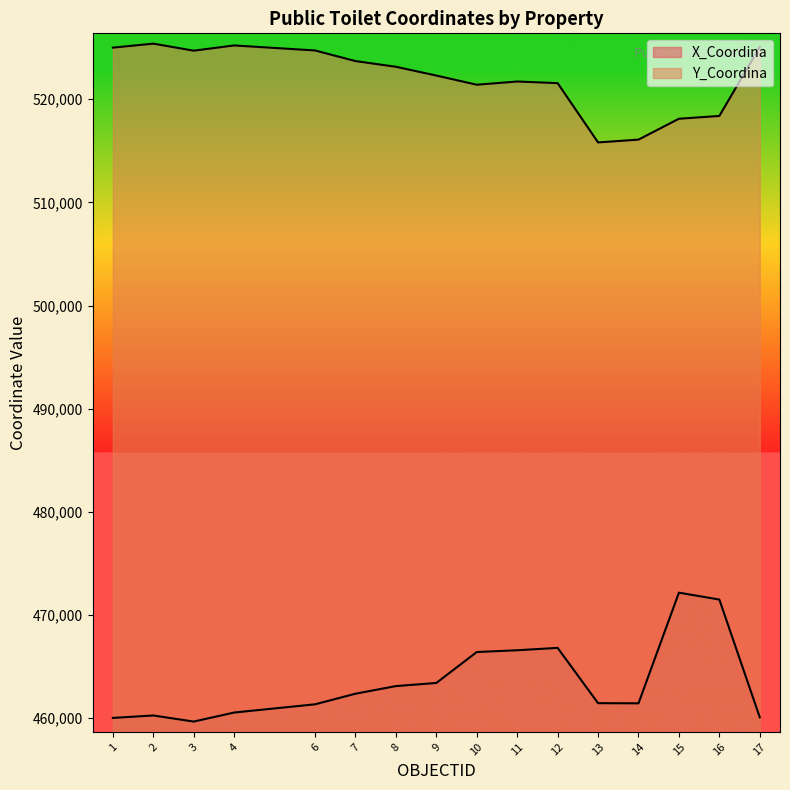

True or false: Y_Coordina has a value of 140242 at 15.

False